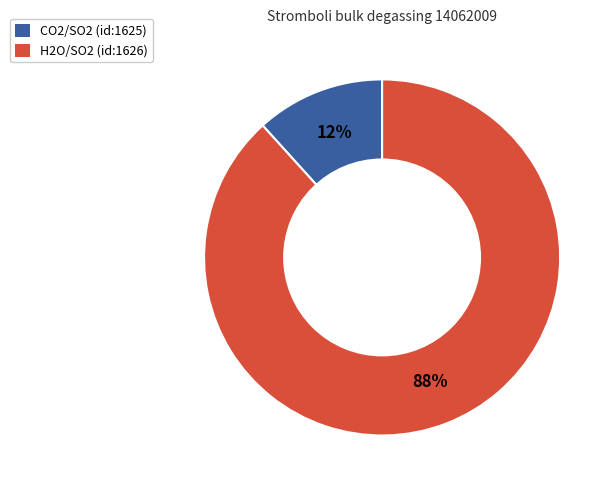

Count the number of slices in the pie.

2